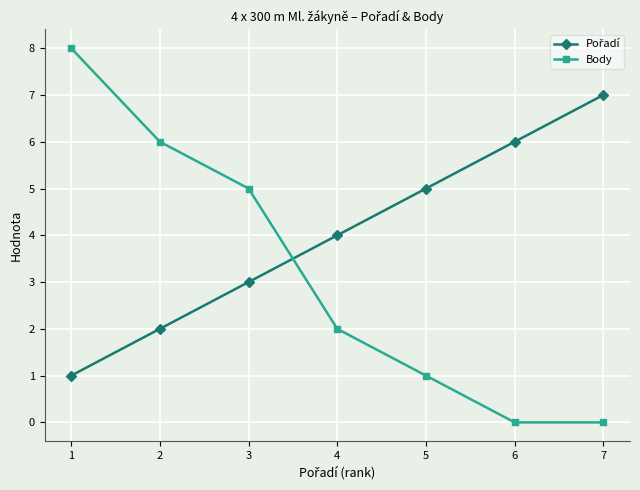

What is the difference between the highest and lowest values at 4?

2